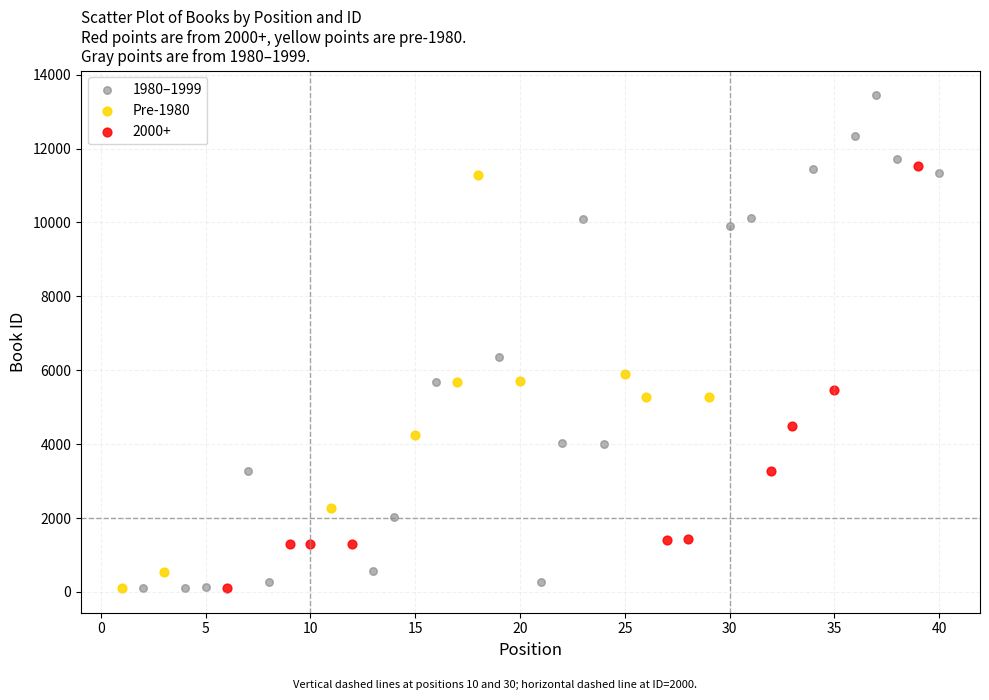

Which series reaches the maximum Y coordinate?

1980–1999